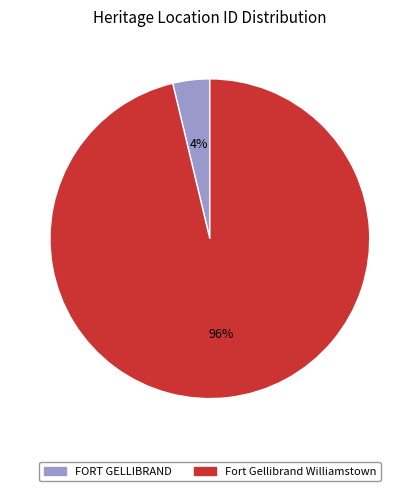

Is the sum of Fort Gellibrand Williamstown and FORT GELLIBRAND greater than half?

Yes